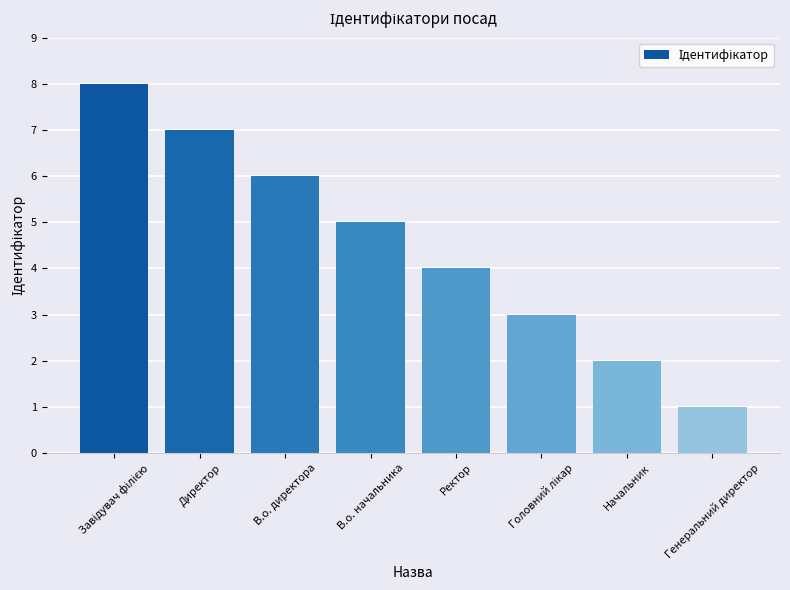

What is the value of the 8th bar from the left?

1